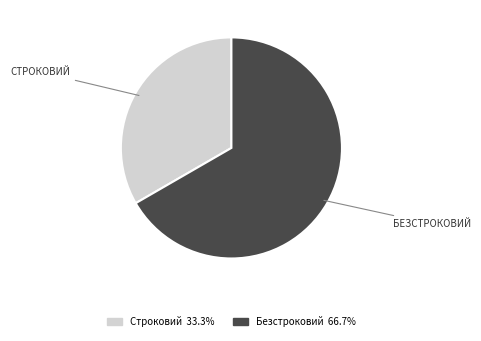

How many segments does this pie chart have?

2